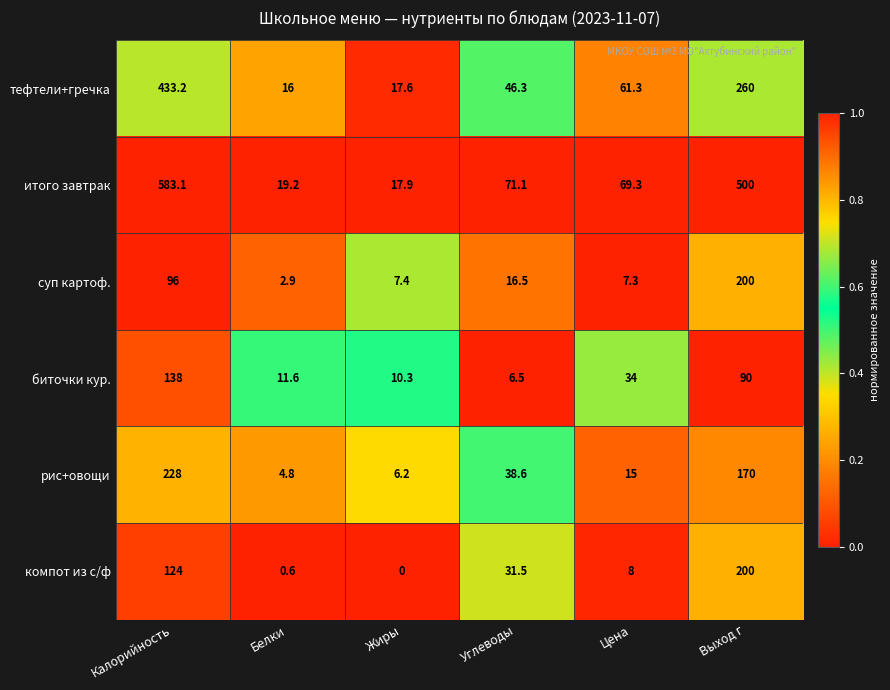

How many data points does each series have?

6